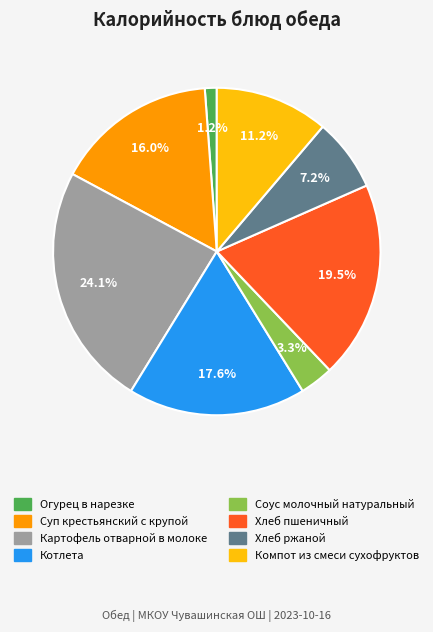

What percentage is NOT represented by Хлеб пшеничный?

80.5%